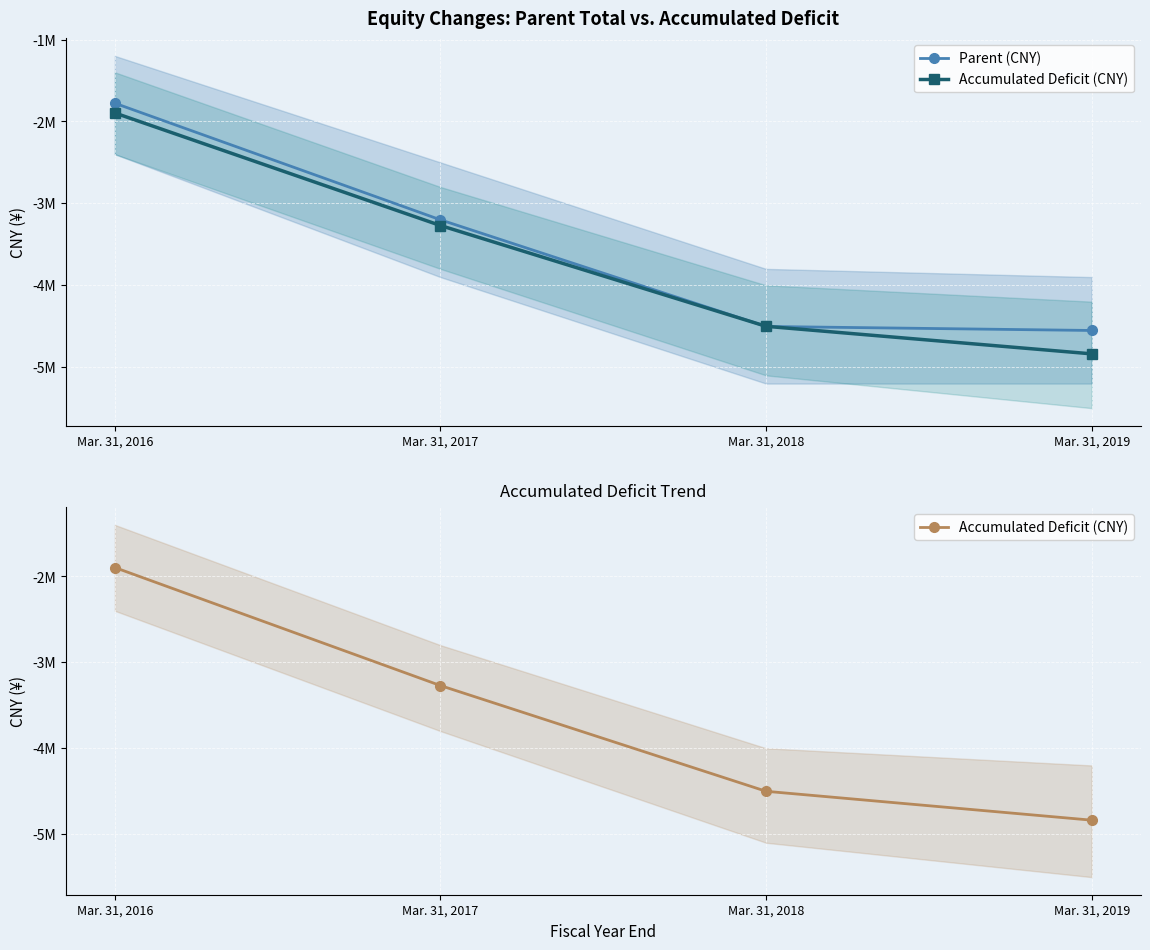

What is the sum of all Parent (CNY) values?

-14032607